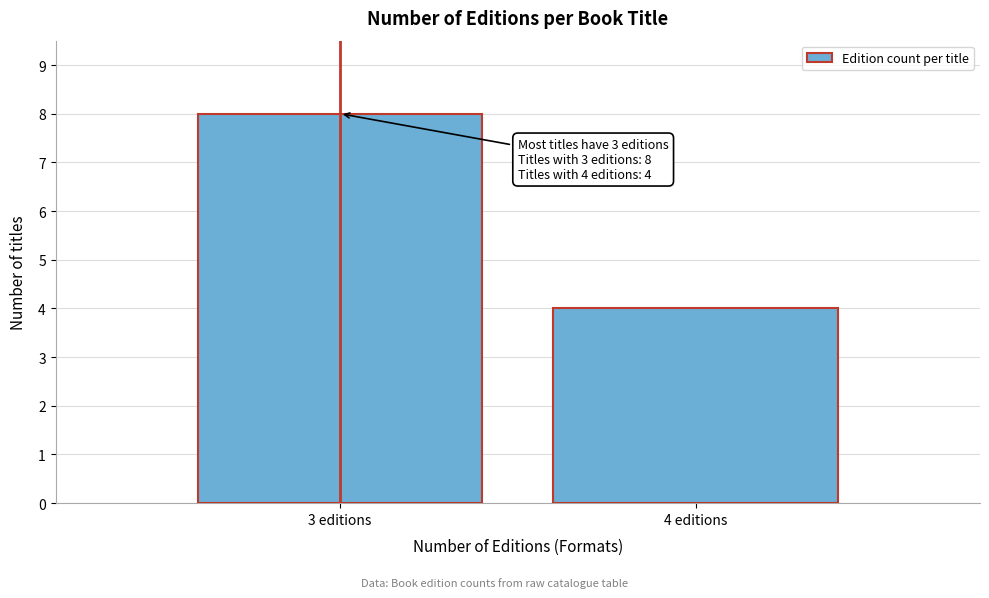

Reading right to left, list all the values displayed in this chart.

4 editions=4	3 editions=8